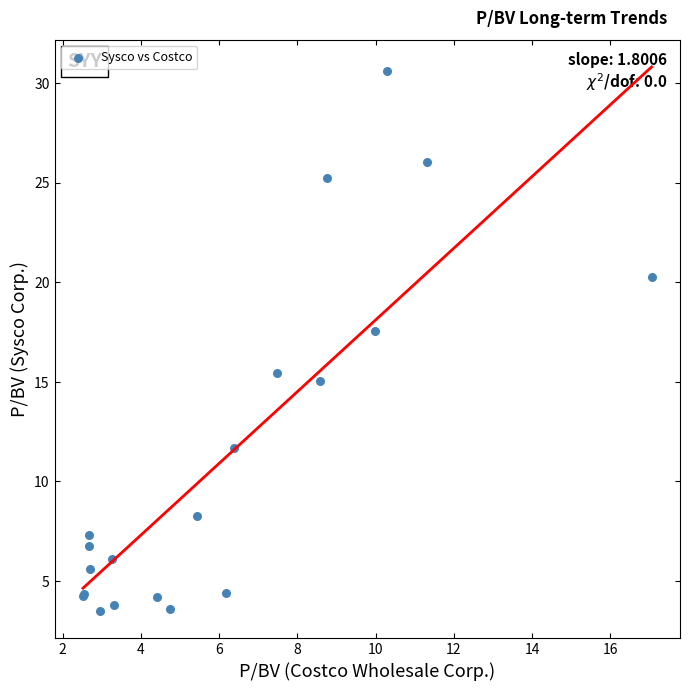

What Y value in the scatter plot is closest to 17?

17.5